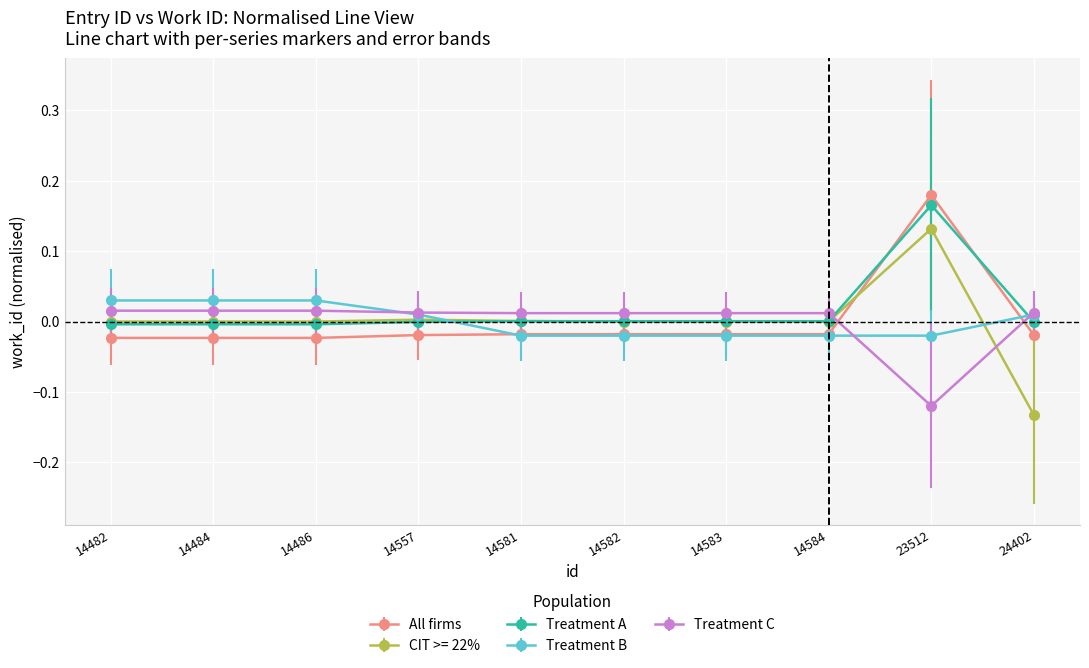

Which label corresponds to the largest value in the chart?

23512